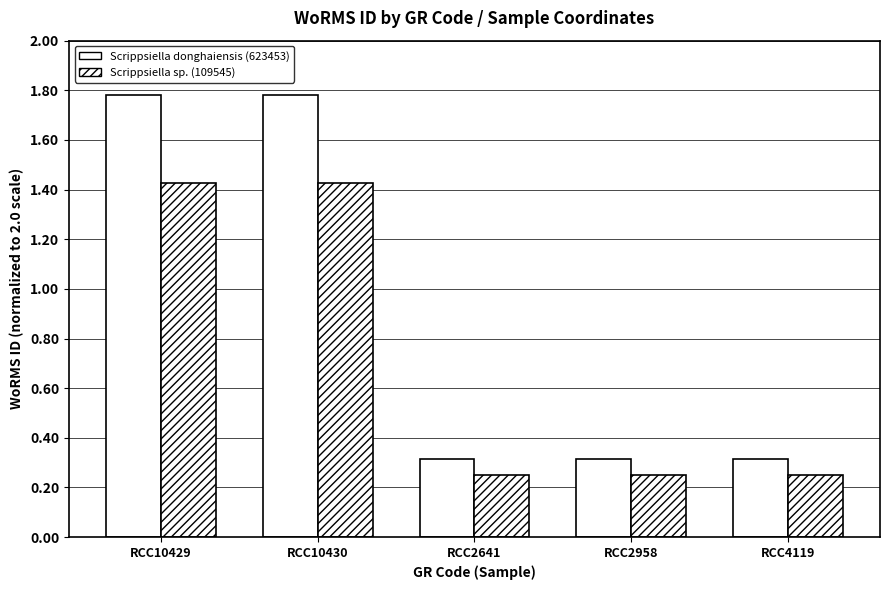

What is the label of the 5th bar from the right?

RCC10429